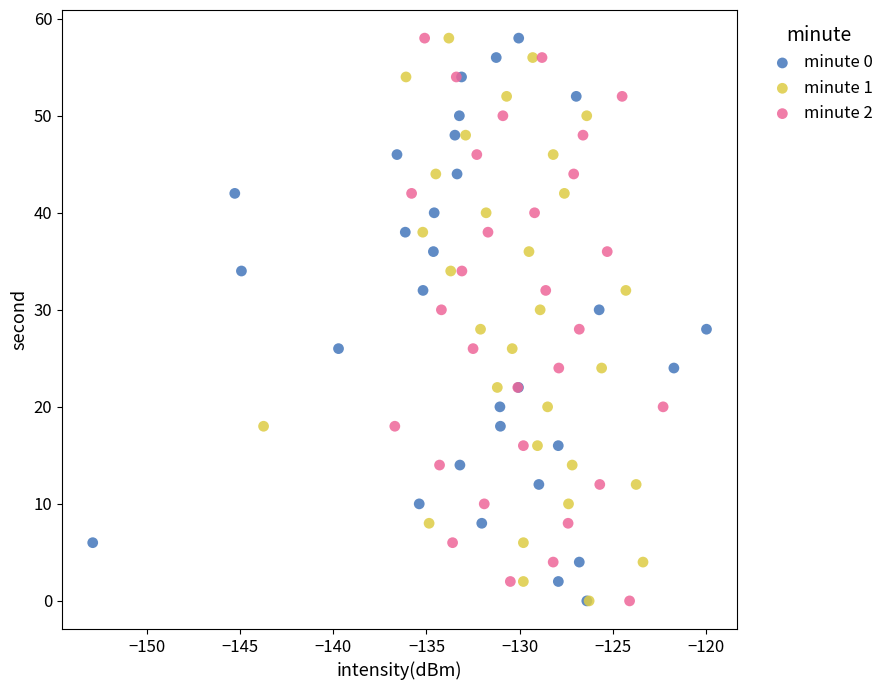

What are all the series names shown in the legend?

minute 0, minute 1, minute 2